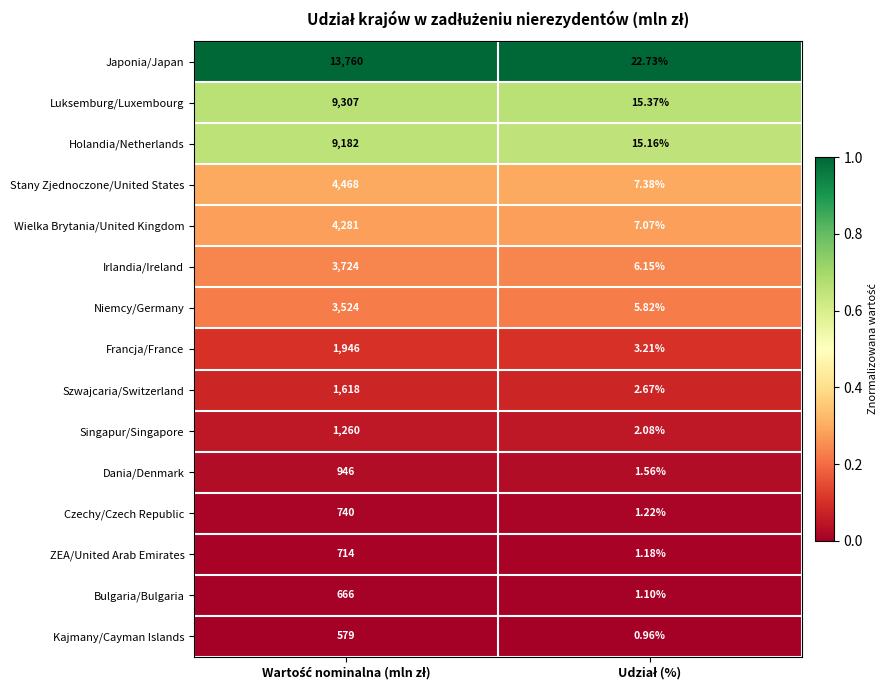

Which series has the largest range (max minus min)?

Japonia/Japan